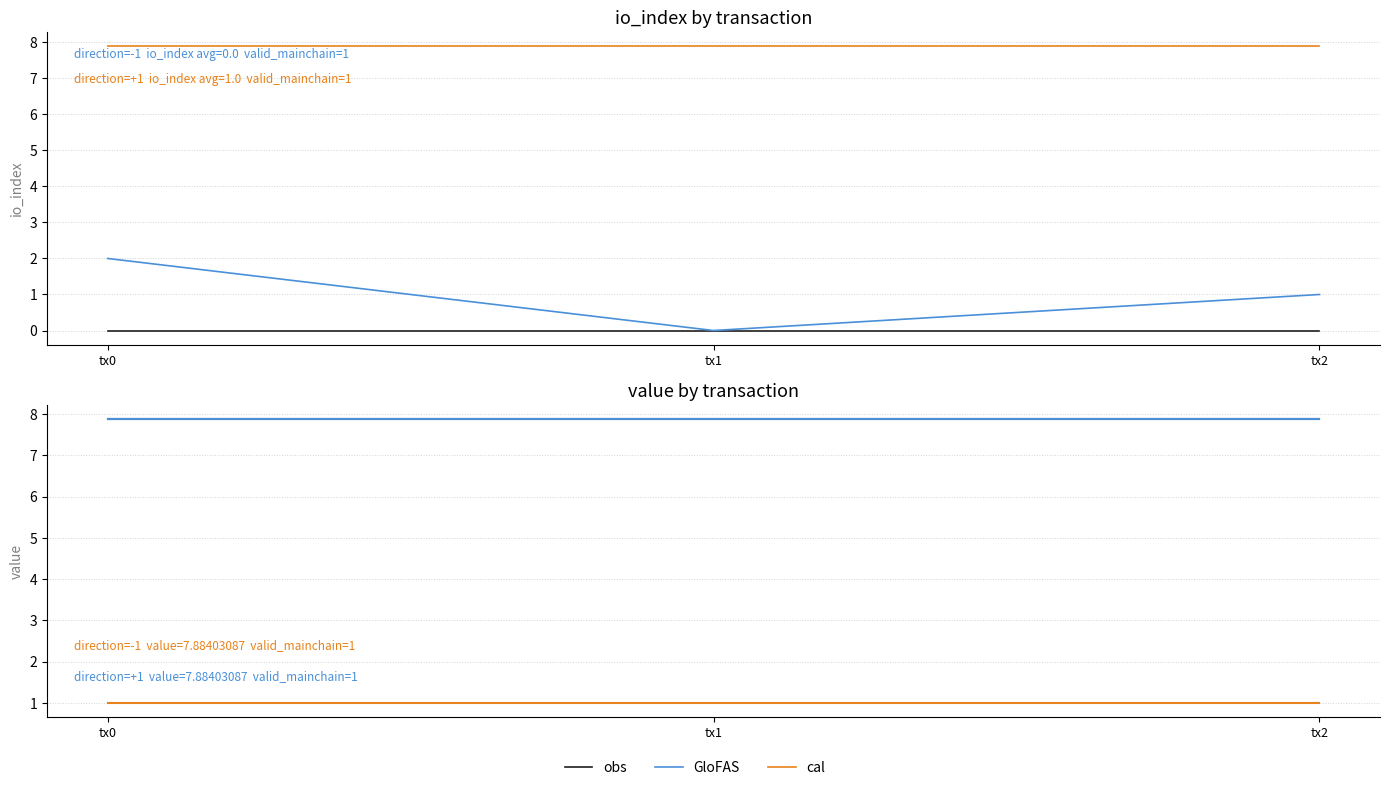

What is the average value of the GloFAS series?

7.9